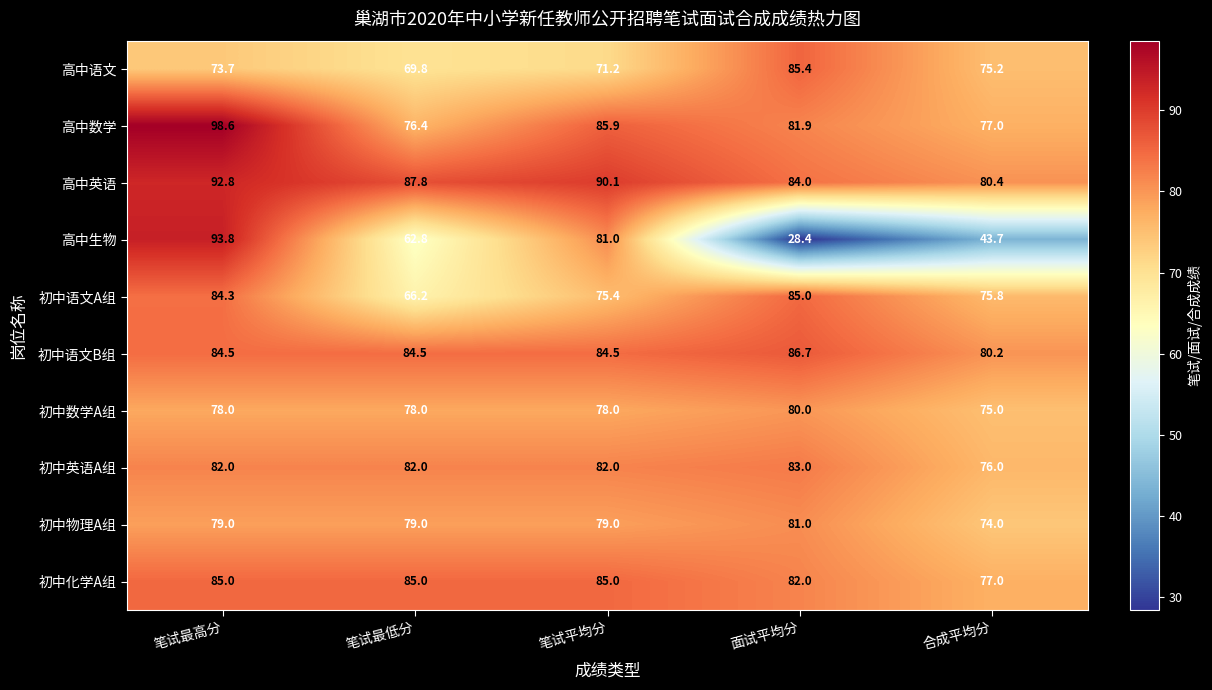

Is it true that 初中英语A组 equals 27.7 at 笔试平均分?

False